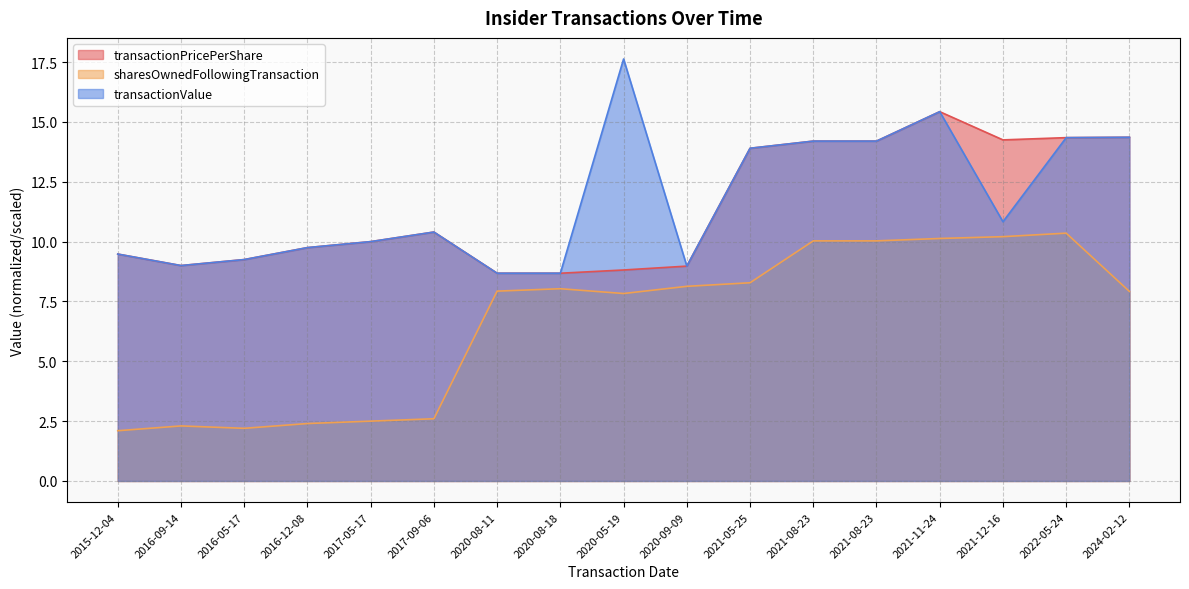

What is the average value of the transactionValue series?

11.7